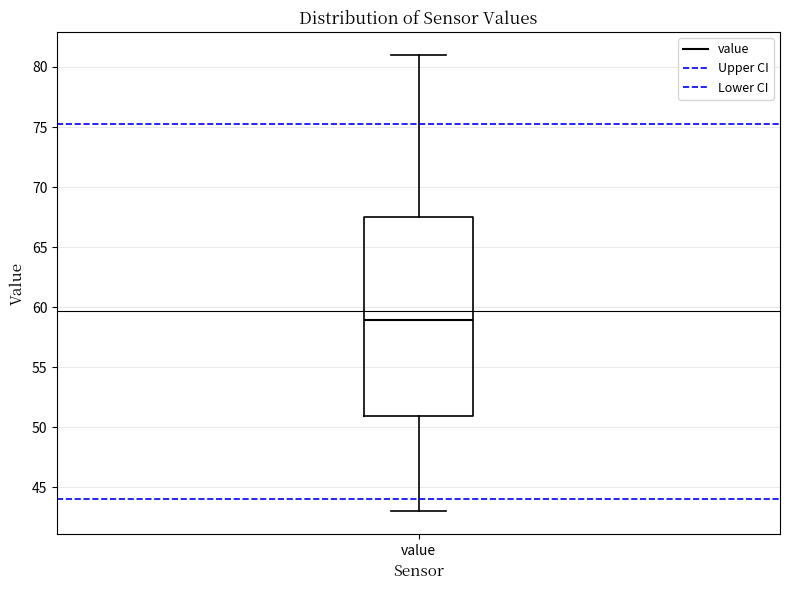

Transcribe this box plot: give where the median line is, the range the box spans, and where the two whiskers end, as read against the y-axis. The values are not printed on the chart, so give them approximately, as read against the axis.

median 59.0, box 51.0 to 67.5, whiskers 43.0 to 81.0